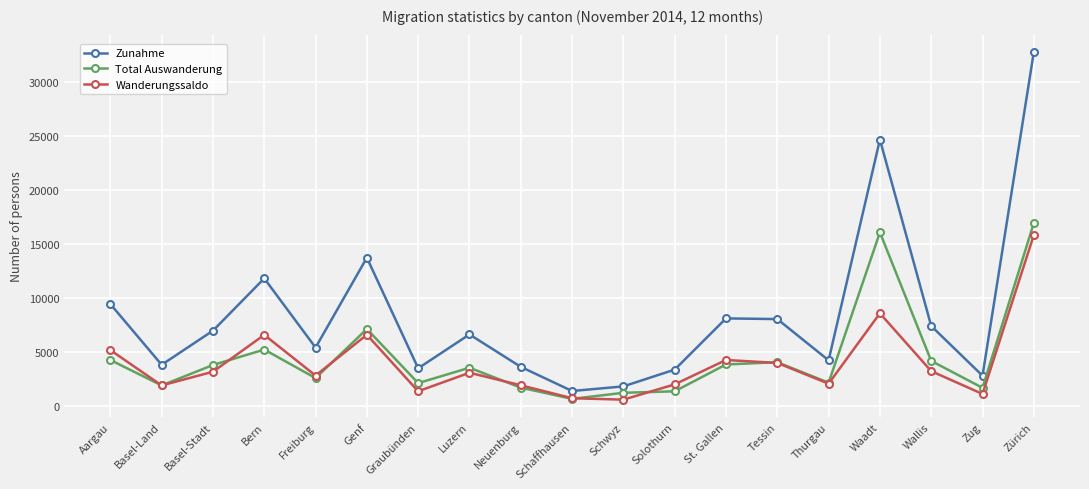

What is the label of the 18th point from the right?

Basel-Land